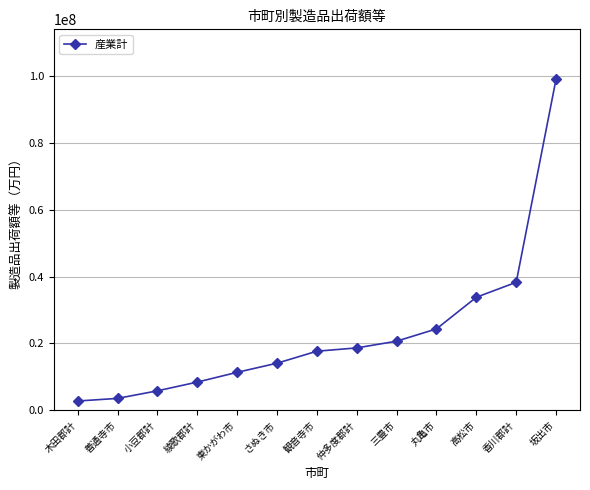

What is the sum of the values at 丸亀市 and さぬき市?

38406323